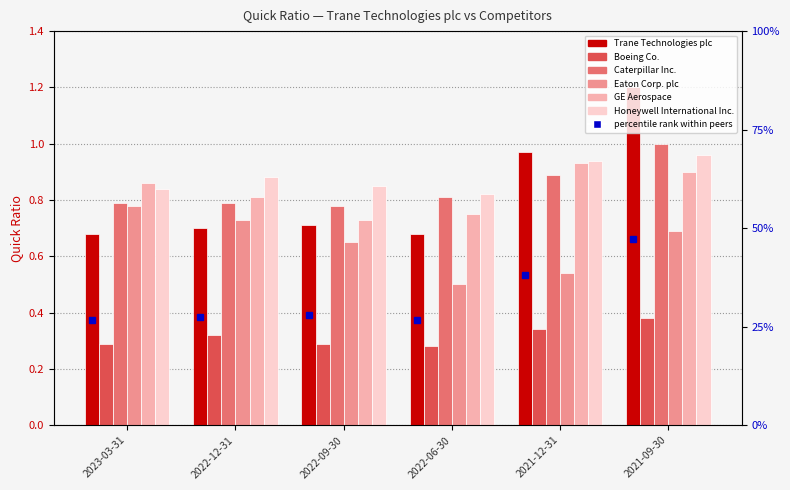

The Trane Technologies plc series shows 0.4 at 2022-06-30. True or false?

False